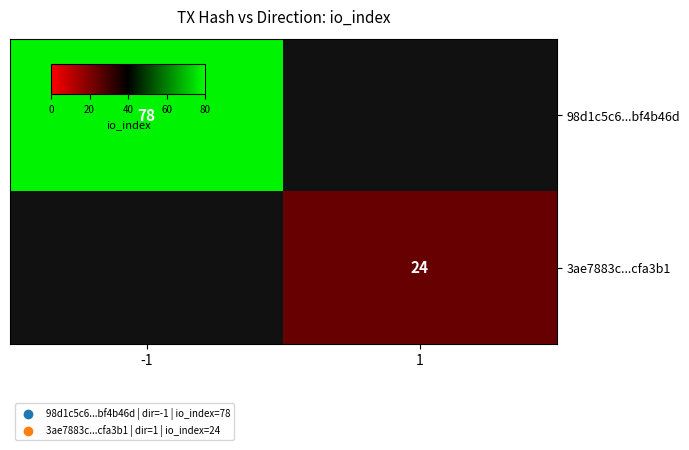

Which series has the largest range (max minus min)?

98d1c5c6...bf4b46d